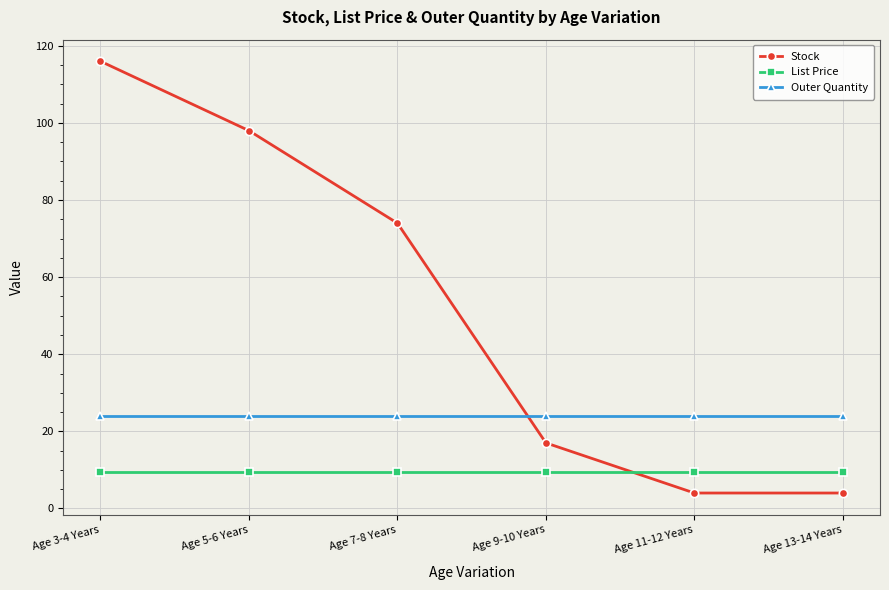

What are all the series names shown in the legend?

Stock, List Price, Outer Quantity